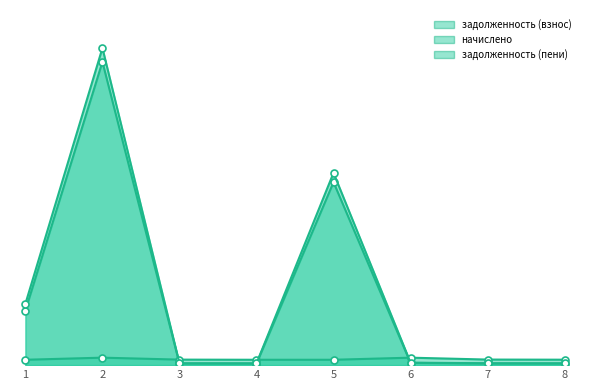

True or false: задолженность (пени) and начислено cross at least once.

True